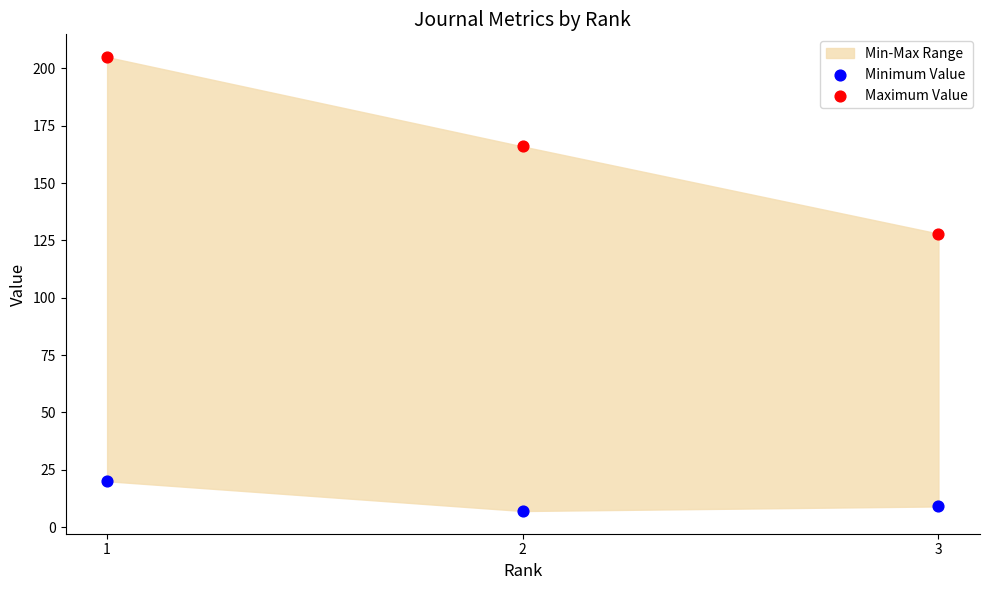

Which series reaches the minimum Y coordinate?

Minimum Value